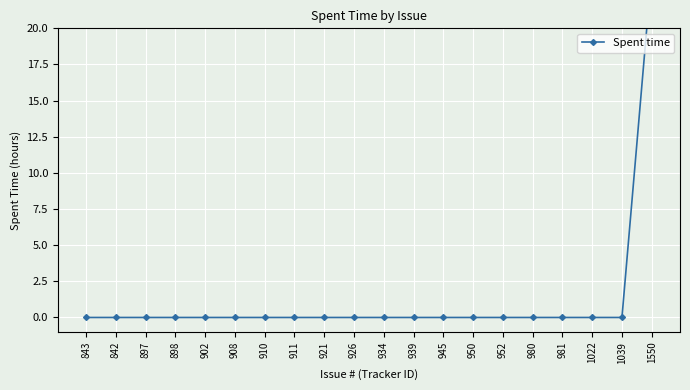

How many values are above zero?

1